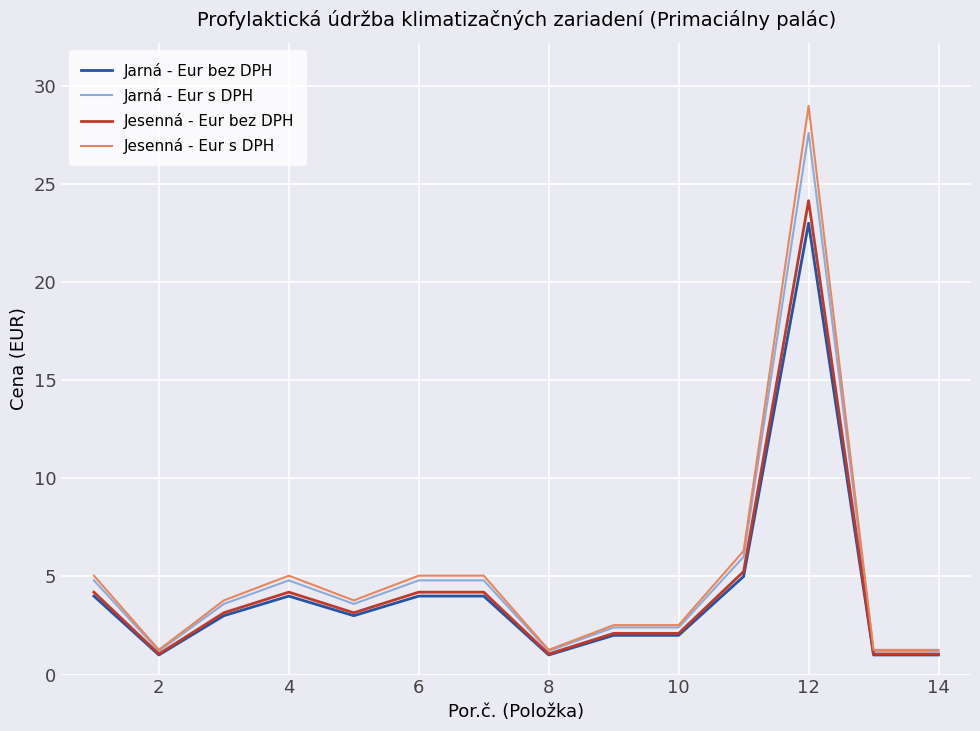

Which series has the widest spread of values?

Jesenná - Eur s DPH